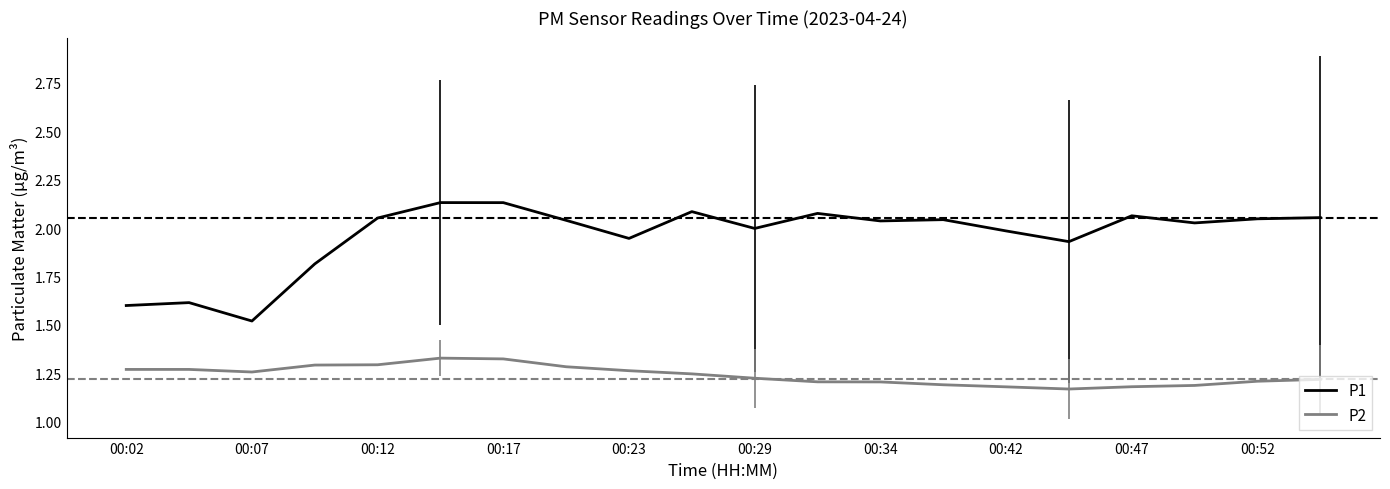

Which series has the largest range (max minus min)?

P1